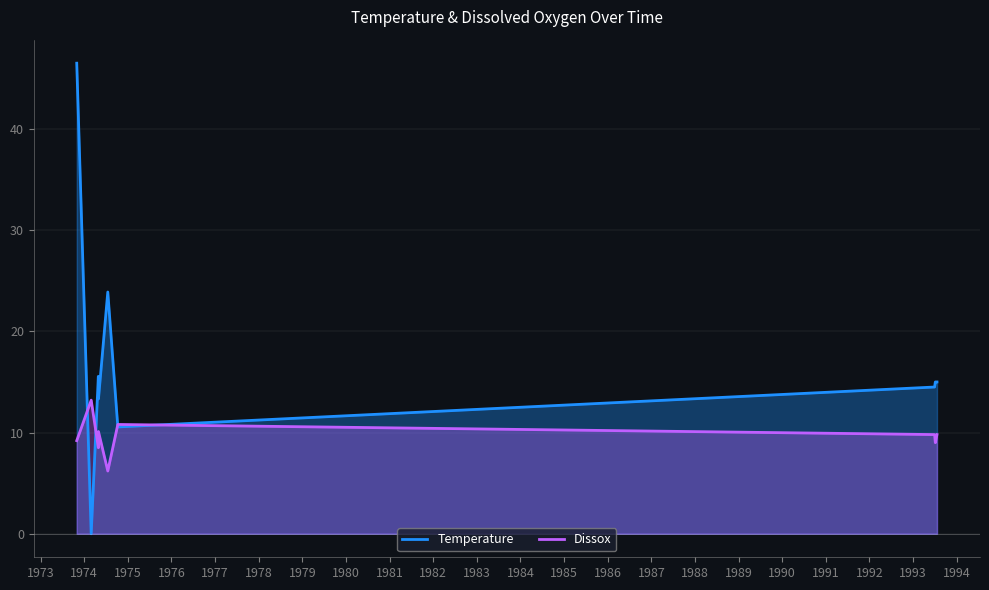

Rank the series by their maximum value, from lowest to highest.

Dissox, Temperature